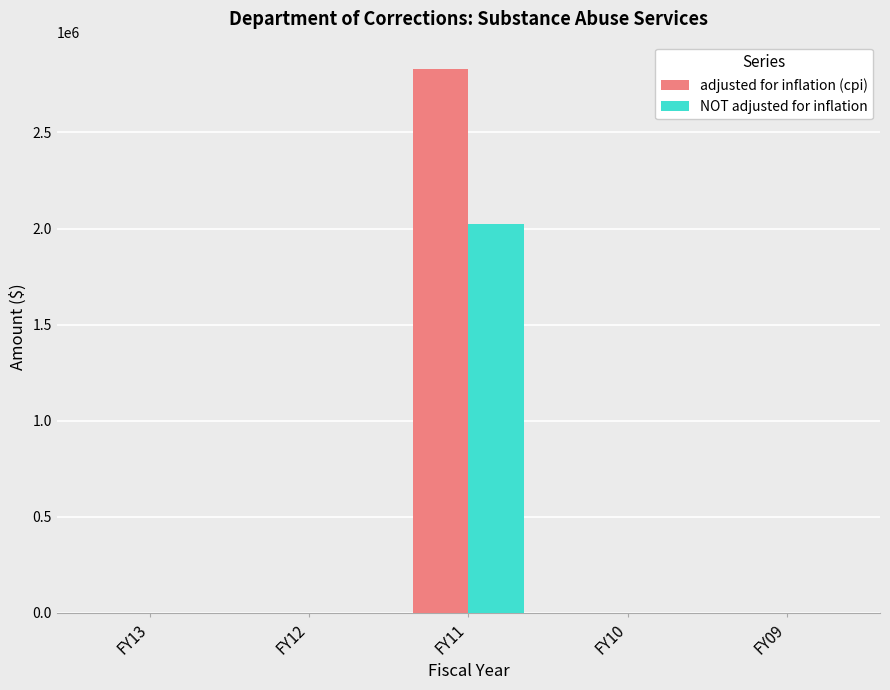

Which series changed the most between FY11 and FY10?

adjusted for inflation (cpi)